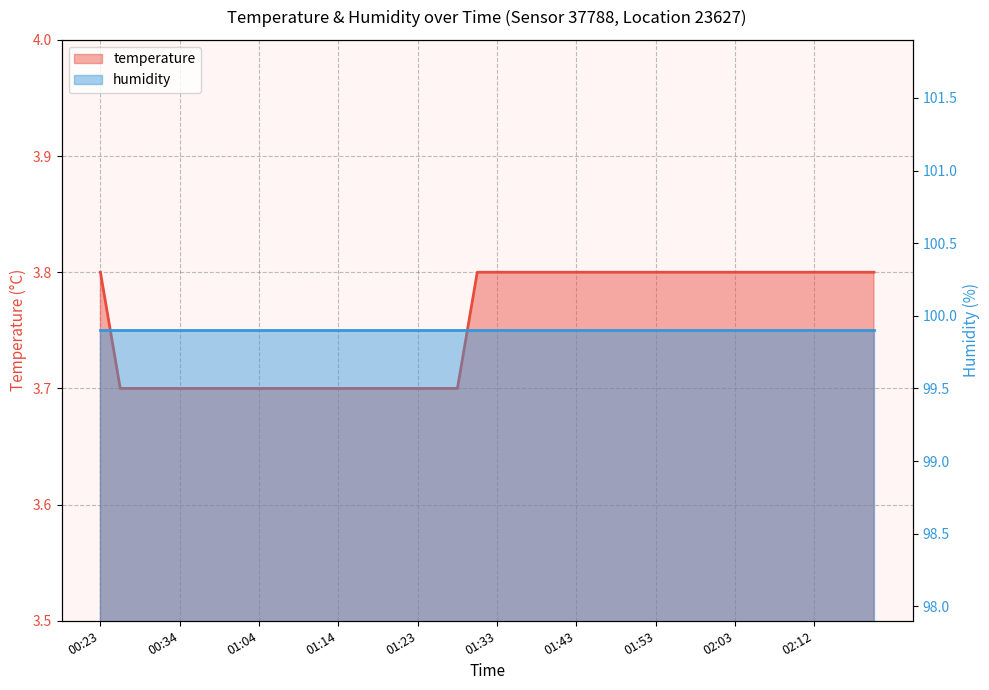

True or false: the data has more than 2 interior local peaks.

False